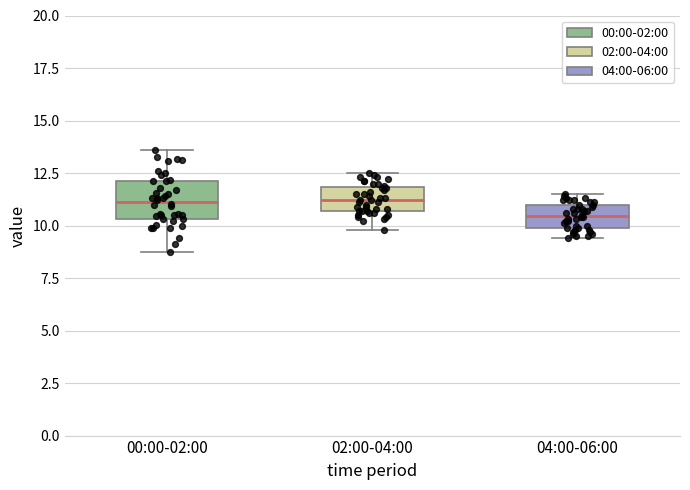

Reading left to right, read every box against the y-axis: the position of its median line, the range the box covers, and the ends of its whiskers. The values are not printed on the chart, so give them approximately, as read against the axis.

00:00-02:00: median 11.0, box 10.5 to 12.0, whiskers 9.0 to 13.5
02:00-04:00: median 11.0, box 10.5 to 12.0, whiskers 10.0 to 12.5
04:00-06:00: median 10.5, box 10.0 to 11.0, whiskers 9.5 to 11.5